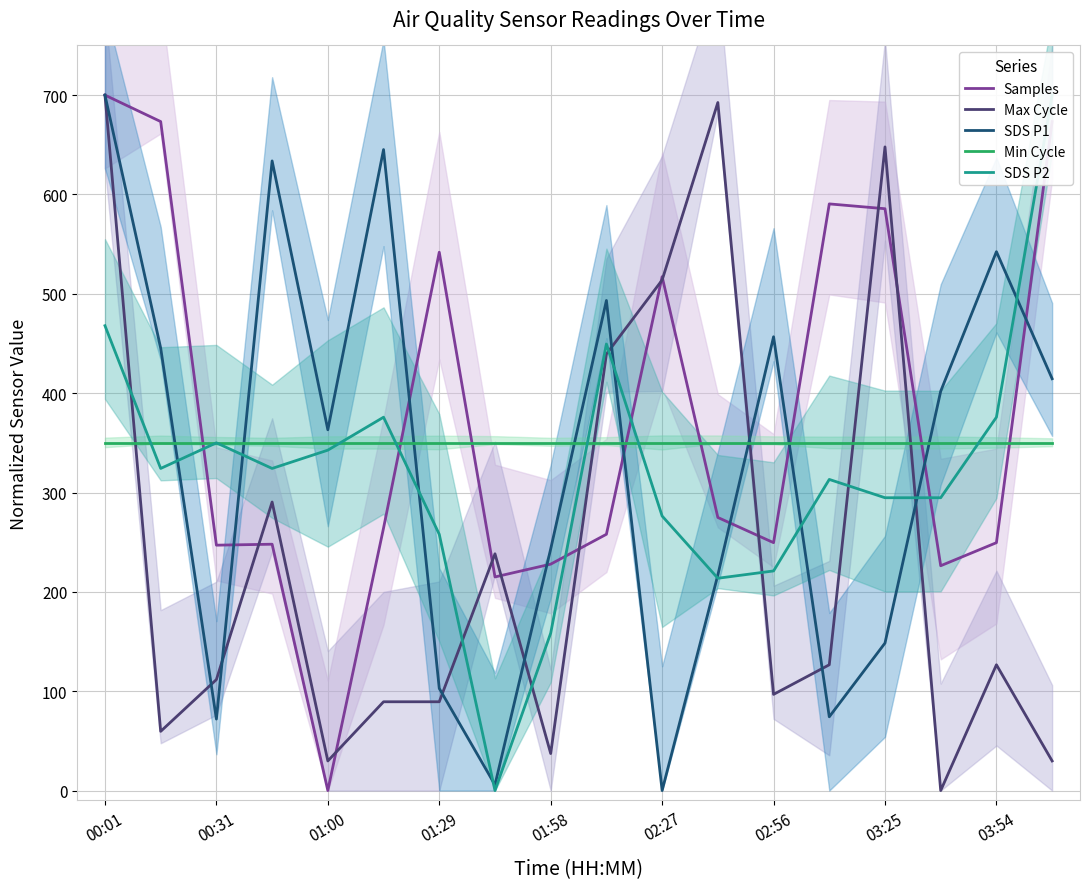

After their last crossing, which series has the higher values: Max Cycle or Samples?

Samples